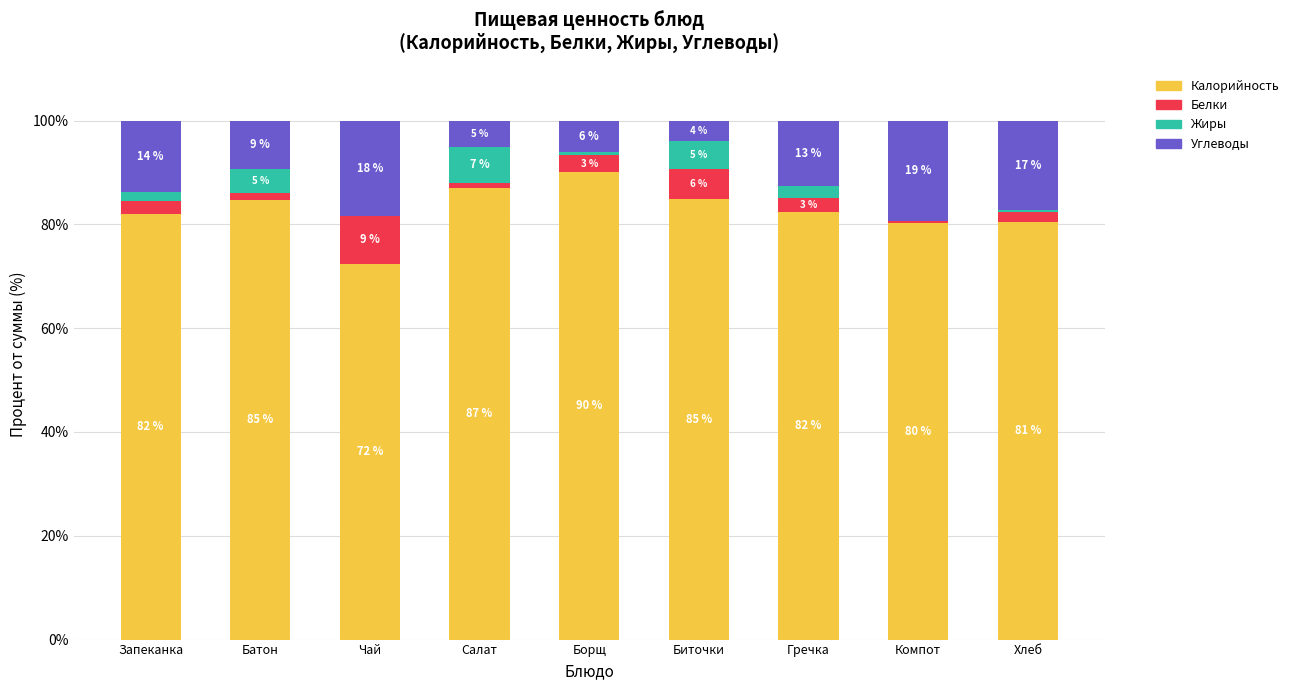

Are the bars horizontal?

No